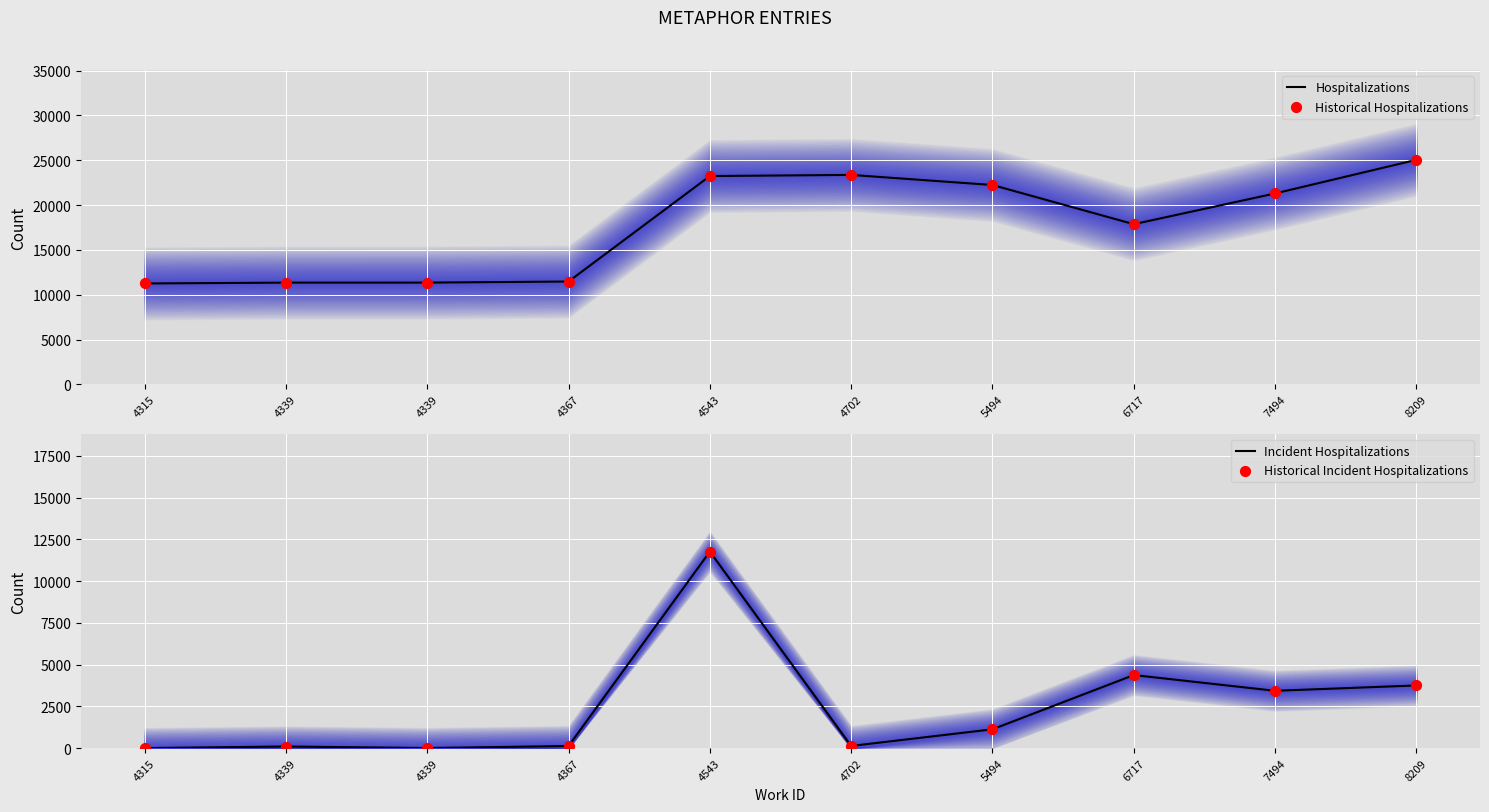

Is the value of Hospitalizations at 4702 greater than the value of Historical Incident Hospitalizations at 5494?

Yes